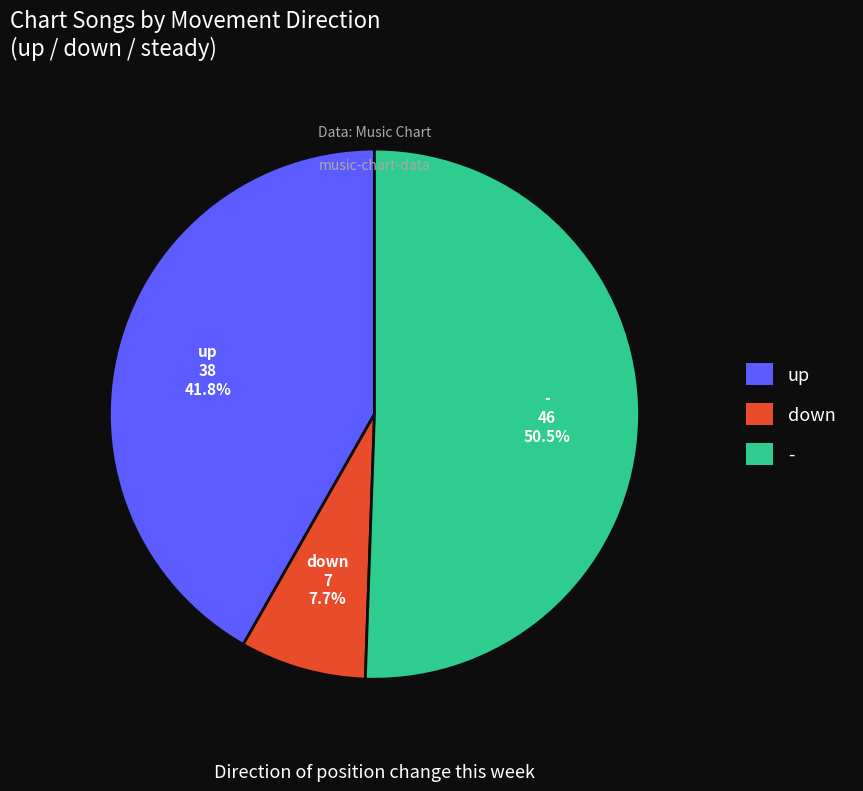

Which has a higher value, down or up?

up